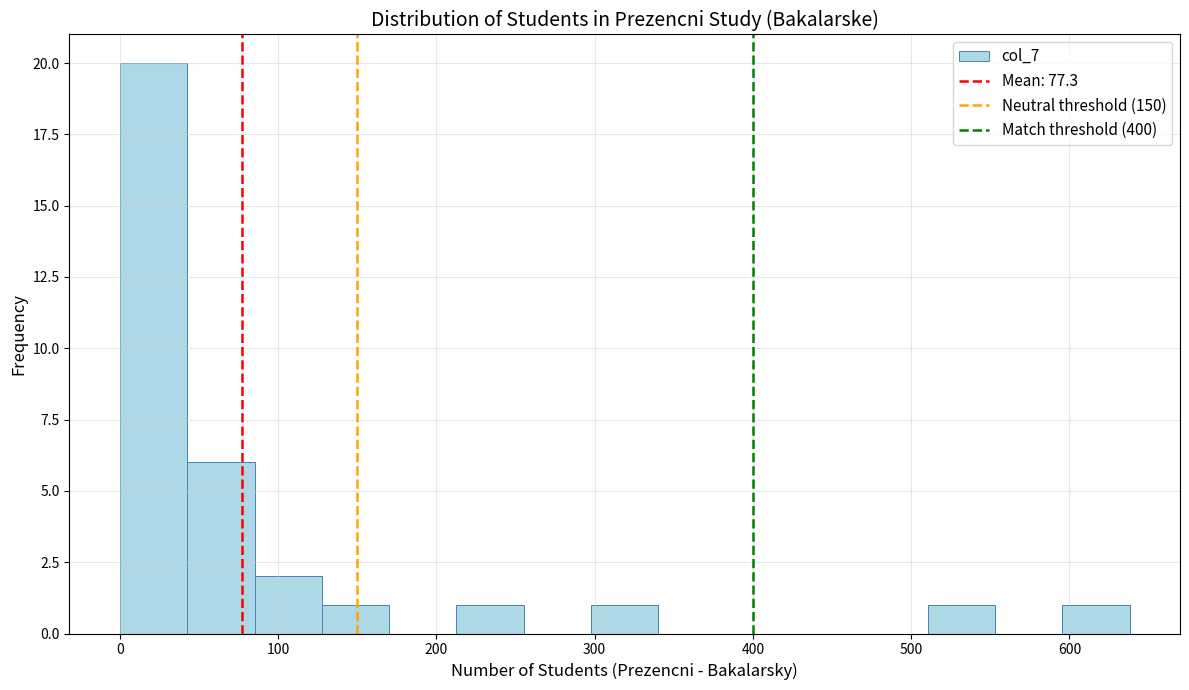

Over which range of the x-axis is the bar tallest?

0 to 40